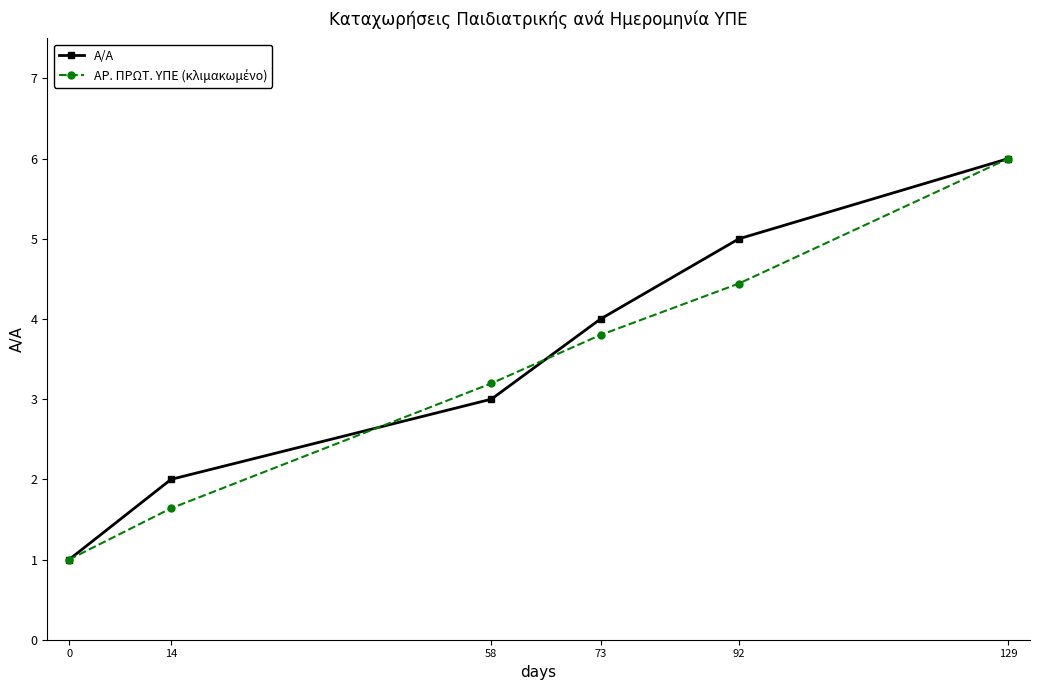

How many lines are shown in the chart?

2